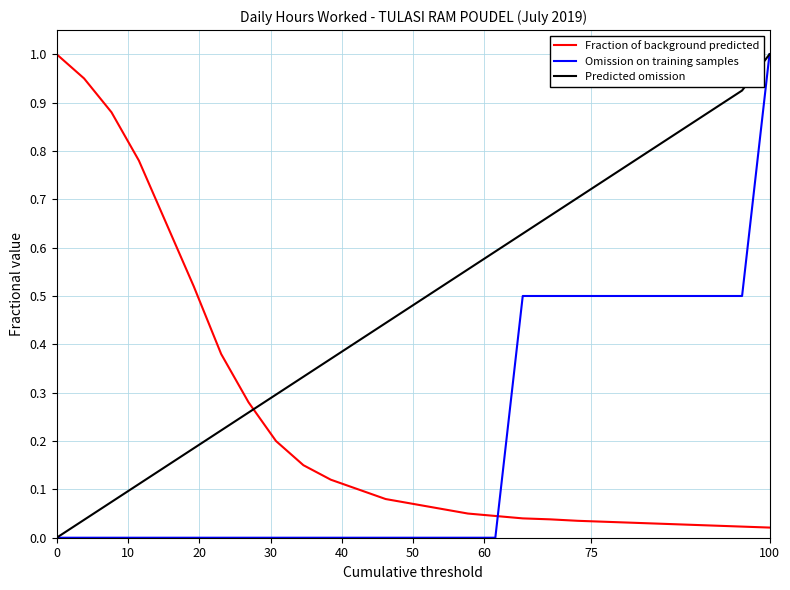

What is the maximum value for Omission on training samples?

1.0